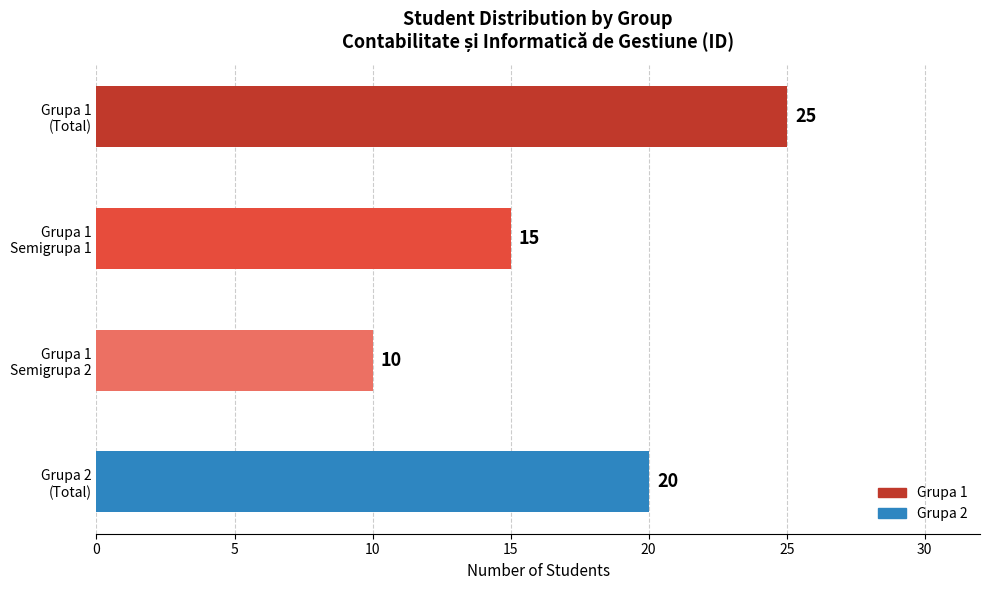

What is the average value?

18